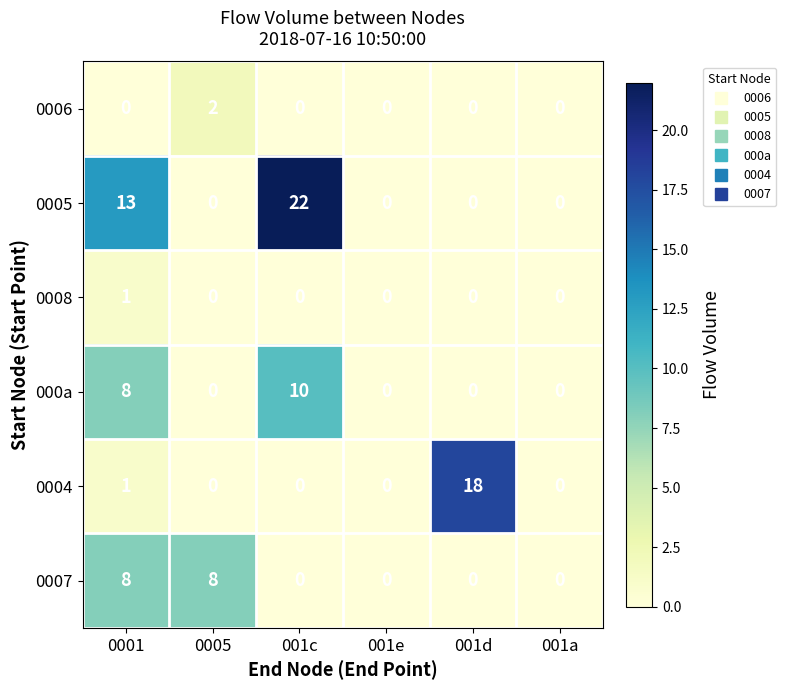

The 0004 series shows 0 at 001a. True or false?

True